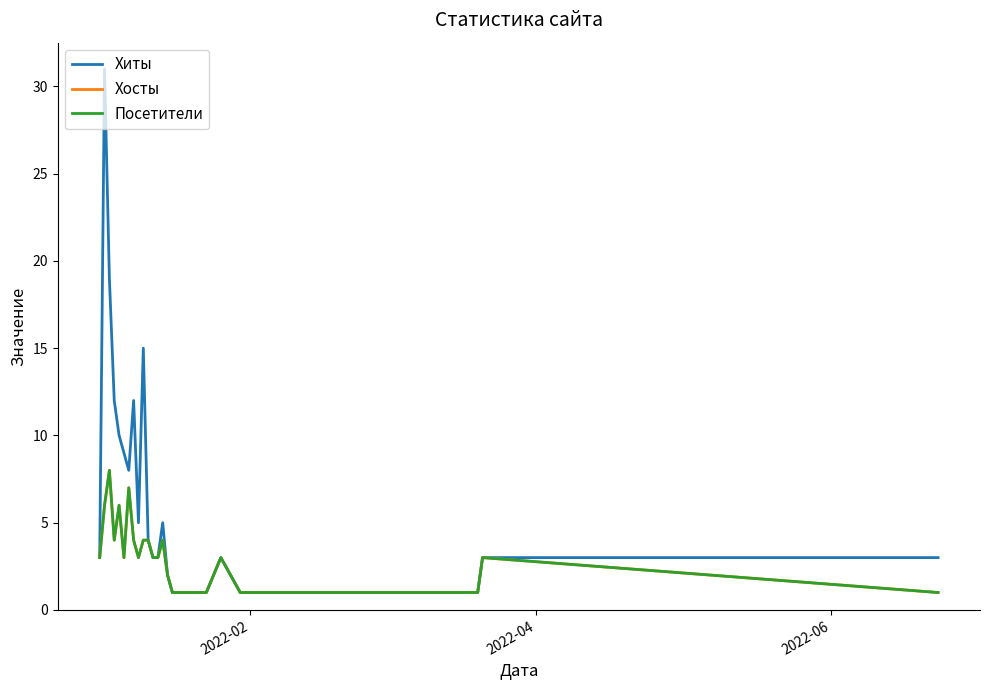

Is this an area chart (filled region under the line)?

No